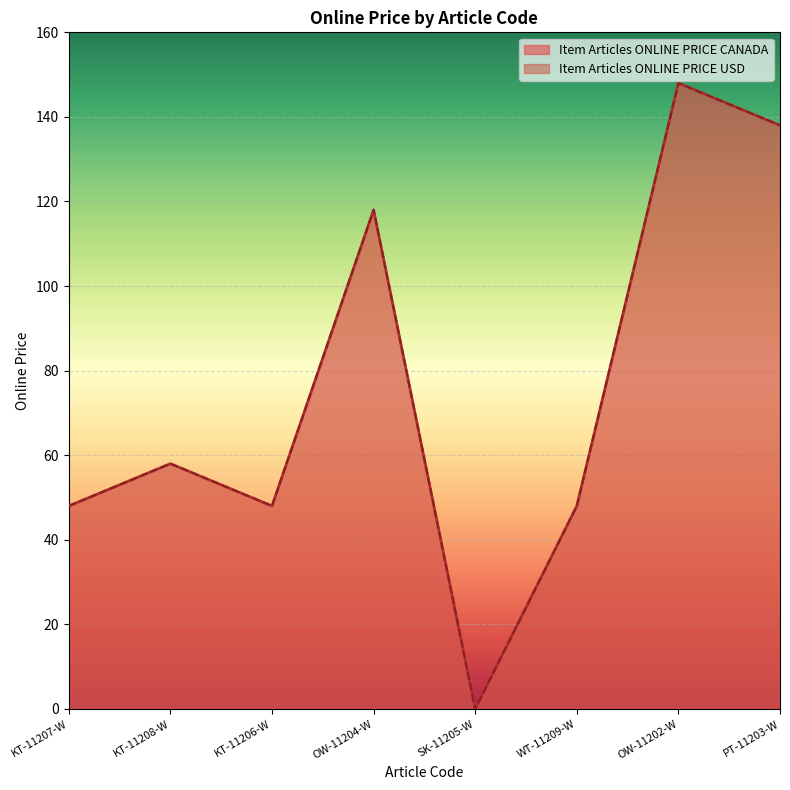

The Item Articles ONLINE PRICE CANADA series shows 58 at KT-11208-W. True or false?

True